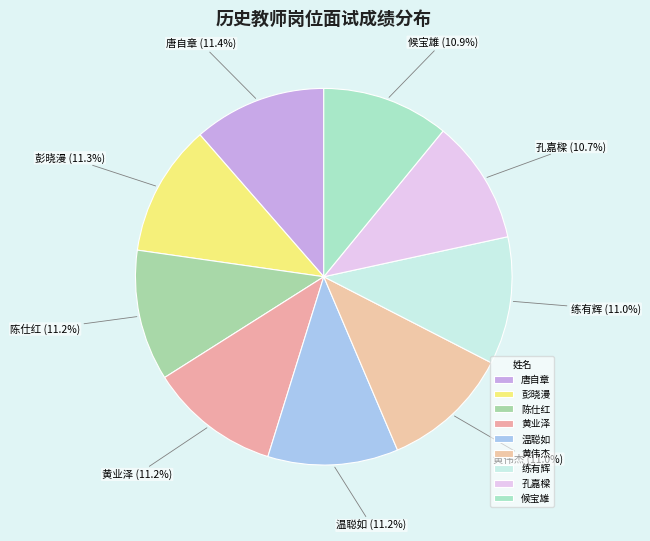

How much of the chart is everything except 陈仕红?

88.8%